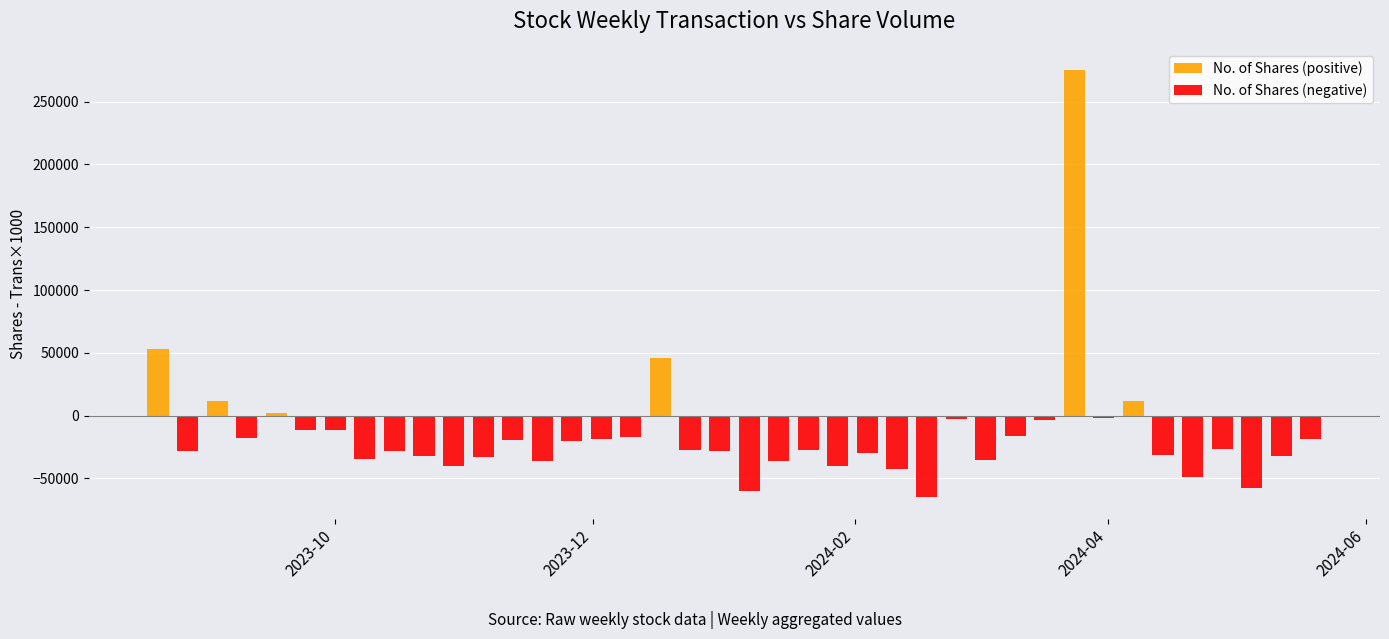

What is the difference between the maximum and minimum values in the No. of Shares (positive) series?

275005